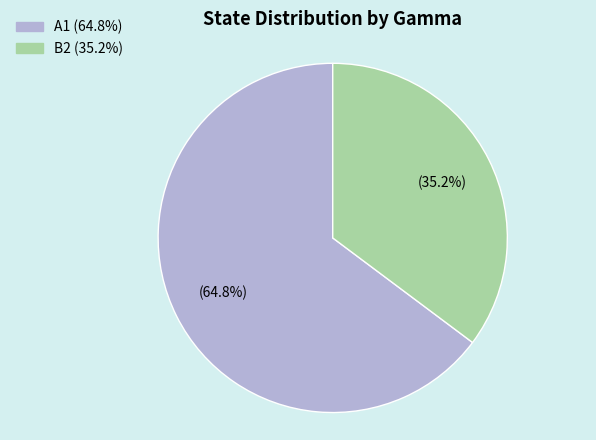

What is the ratio of the value at A1 to the value at B2?

1.8